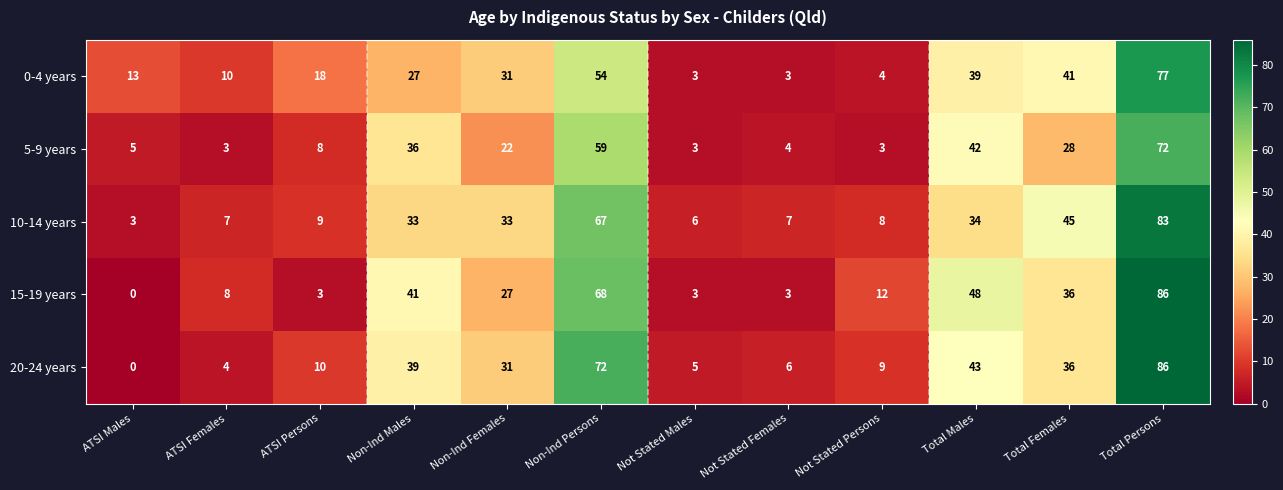

The 10-14 years series shows 67 at Non-Ind Persons. True or false?

True